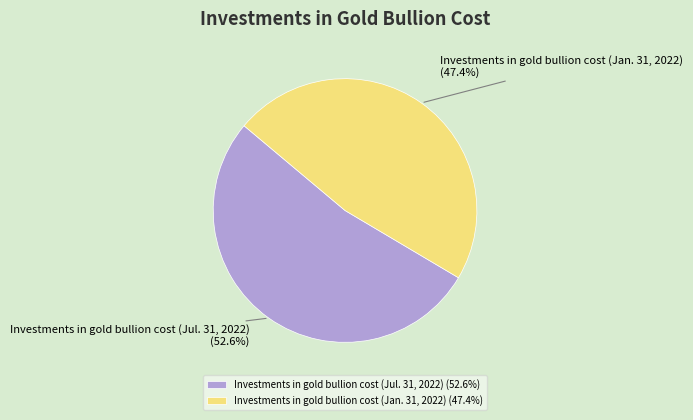

What percentage is the Investments in gold bullion cost (Jan. 31, 2022) slice, to the nearest percent?

47%